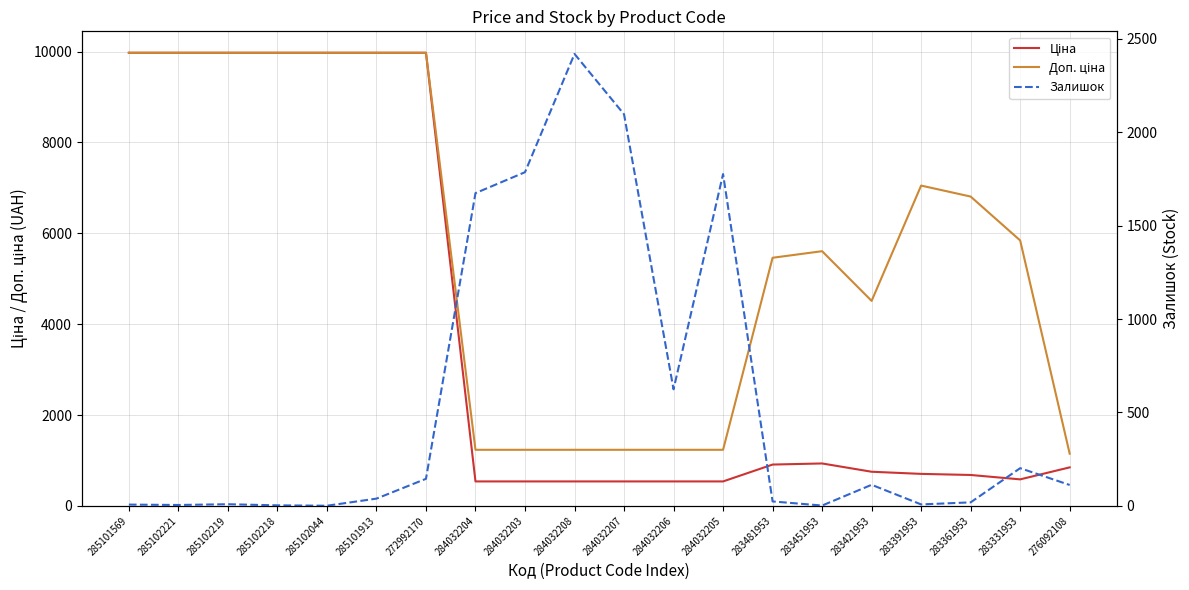

After their last crossing, which series has the higher values: Залишок or Доп. ціна?

Доп. ціна